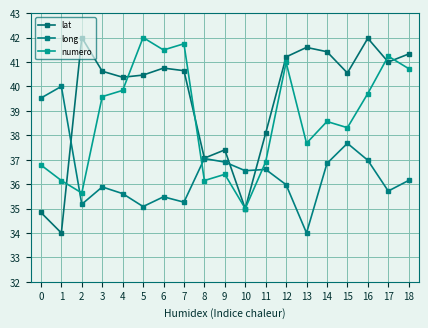

Which has a higher value, 17 or 0?

17